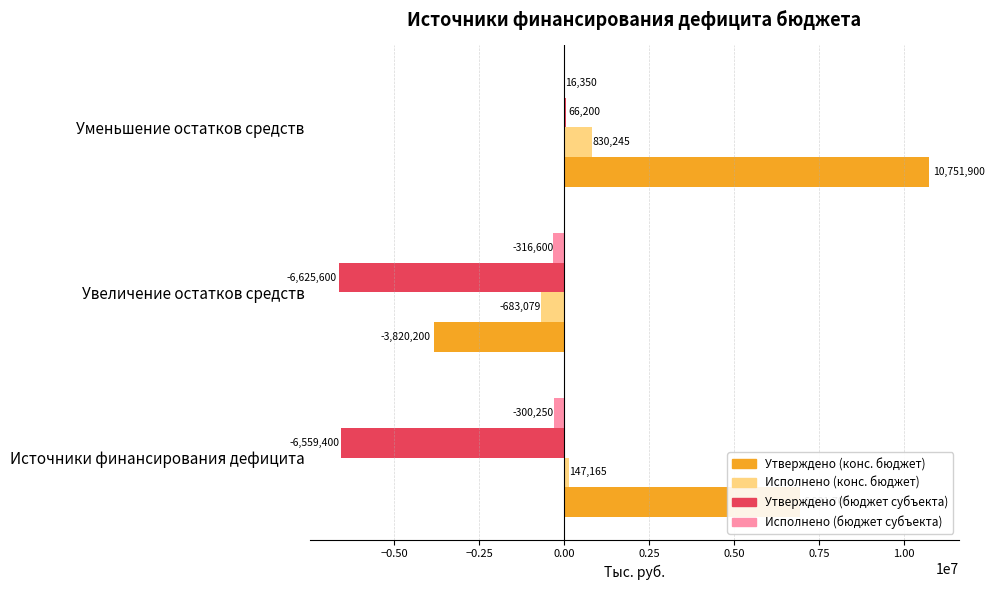

How many positive values does the Утверждено (конс. бюджет) series have?

2